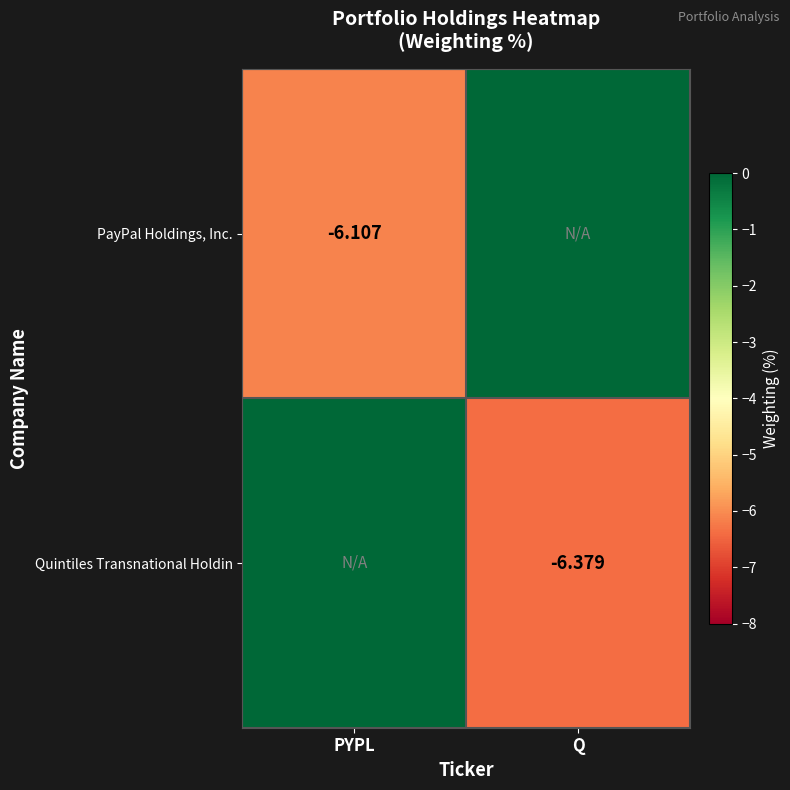

Which series has the widest spread of values?

Quintiles Transnational Holdin